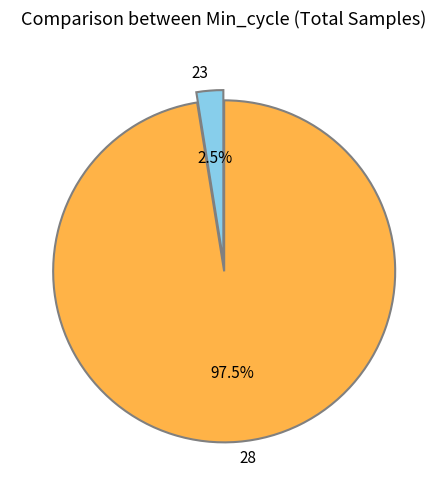

Is there any slice that represents more than half of the pie?

Yes